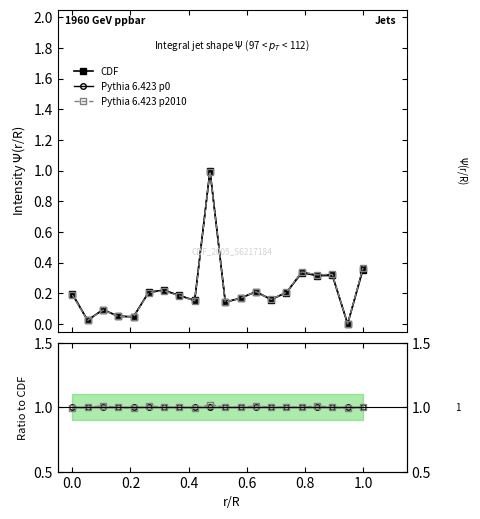

Rank the categories by value from lowest to highest.

36, 2, 8, 6, 4, 20, 16, 26, 22, 14, 0, 28, 10, 24, 12, 32, 34, 30, 38, 18